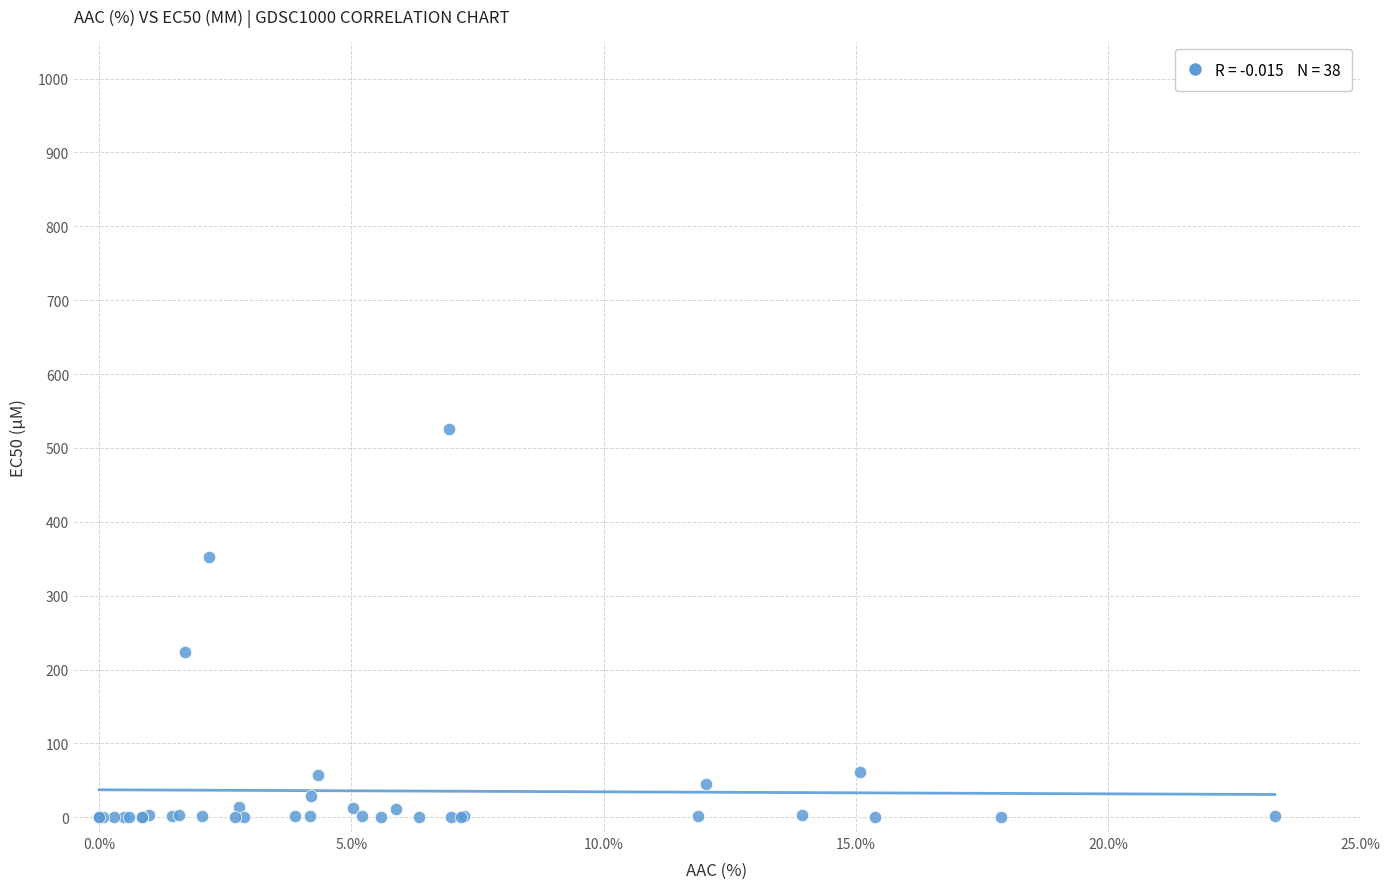

What Y value in the scatter plot is closest to 262?

224.0